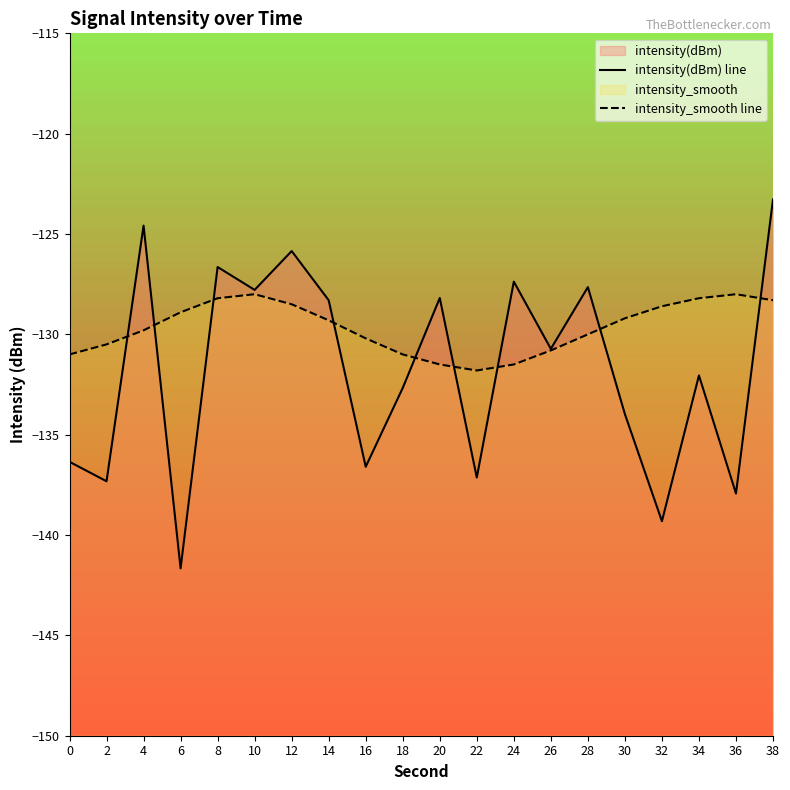

How many times do intensity_smooth line and intensity(dBm) line cross each other?

9